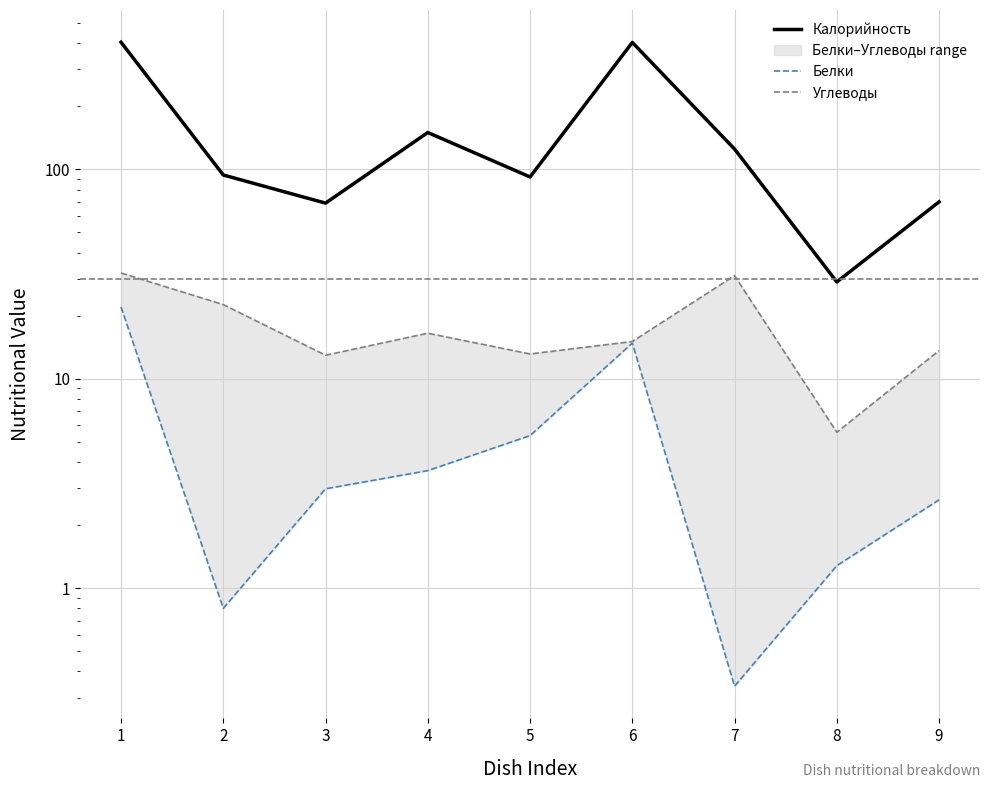

List the labels in order of Калорийность value, smallest first.

8, 3, 9, 5, 2, 7, 4, 6, 1